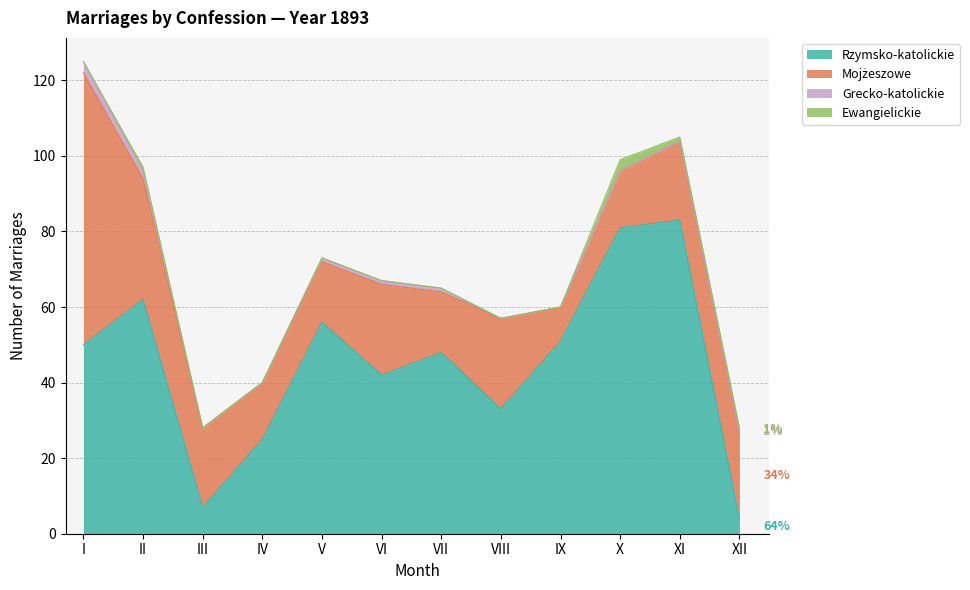

Is the value of Ewangielickie at IV greater than the value of Mojżeszowe at XI?

No